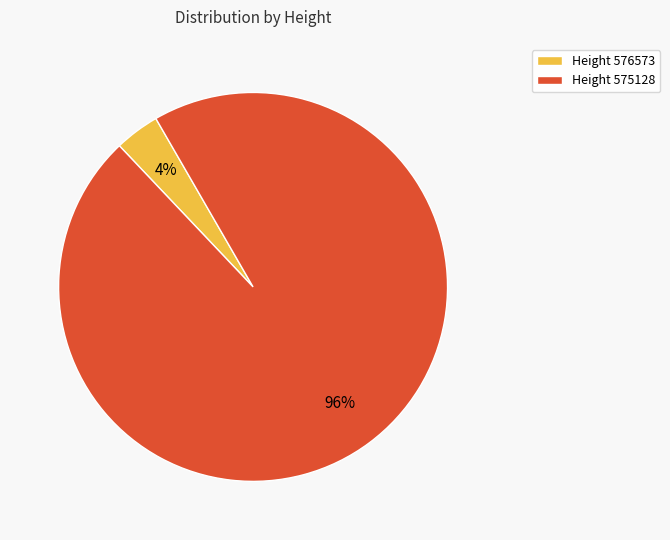

Which category accounts for the majority?

Height 575128